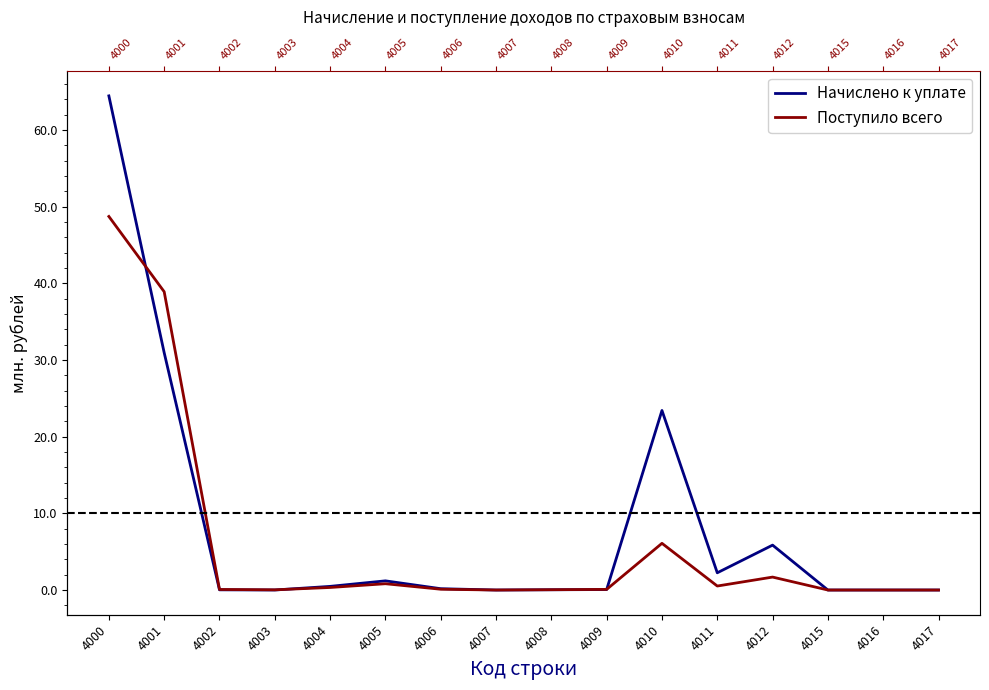

How many values in the Начислено к уплате series are below 173531?

8